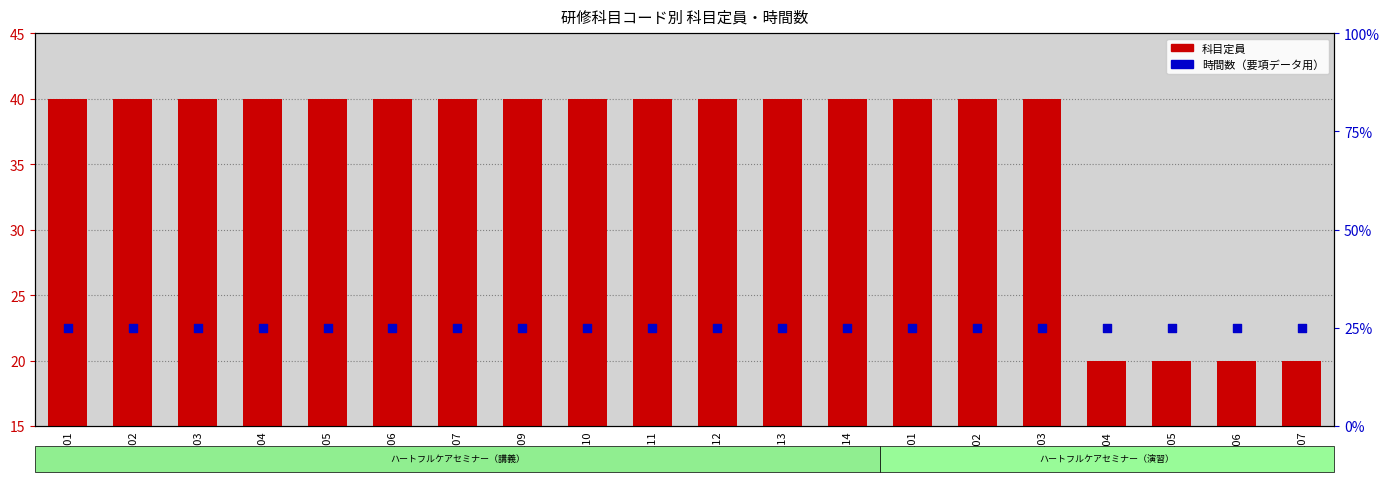

Is the value of 時間数（要項データ用） at 1112 greater than the value of 科目定員 at 1105?

No